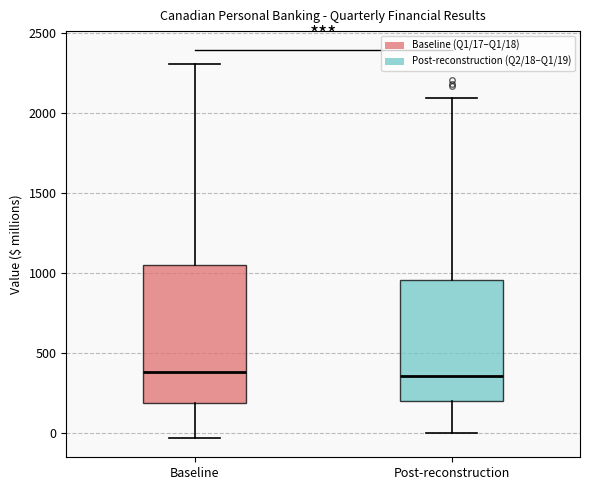

Reading left to right, transcribe this box plot: for each box, give where its median line is, the range the box spans, and where its two whiskers end, as read against the y-axis. The values are not printed on the chart, so give them approximately, as read against the axis.

Baseline: median 400, box 200 to 1050, whiskers -50 to 2300
Post-reconstruction: median 350, box 200 to 950, whiskers 0 to 2100